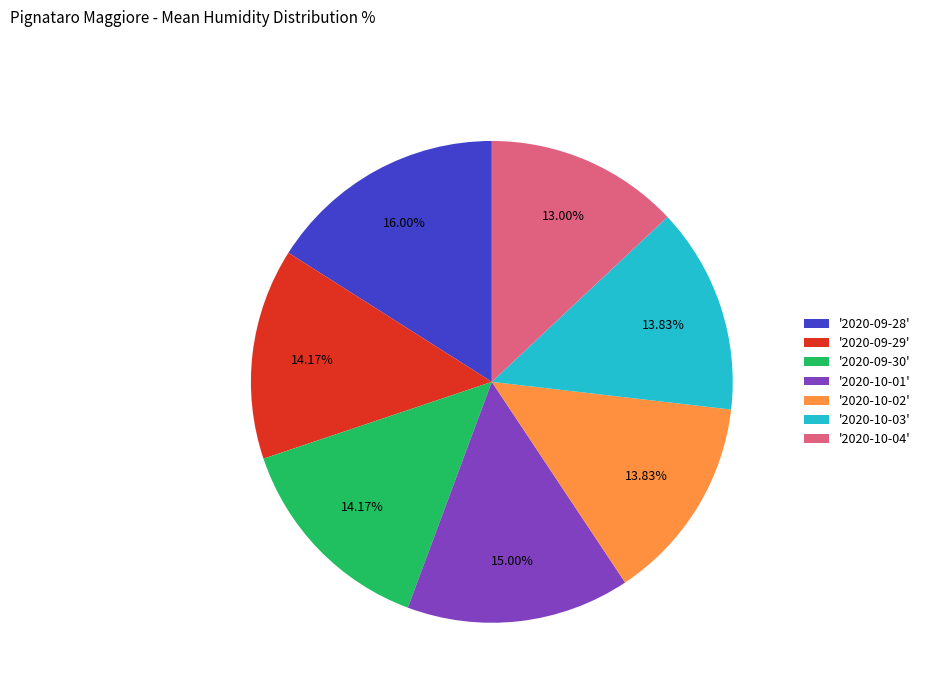

Does any single category account for the majority?

No